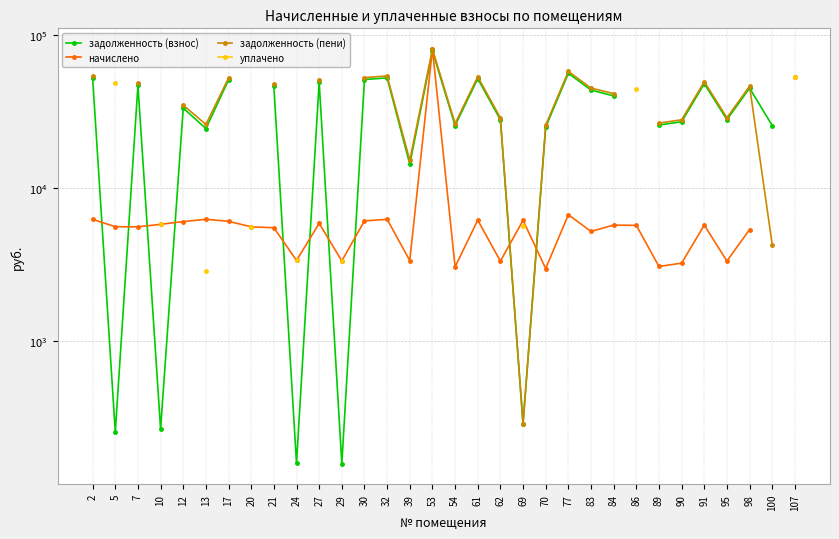

Which category has the highest value across all series?

53